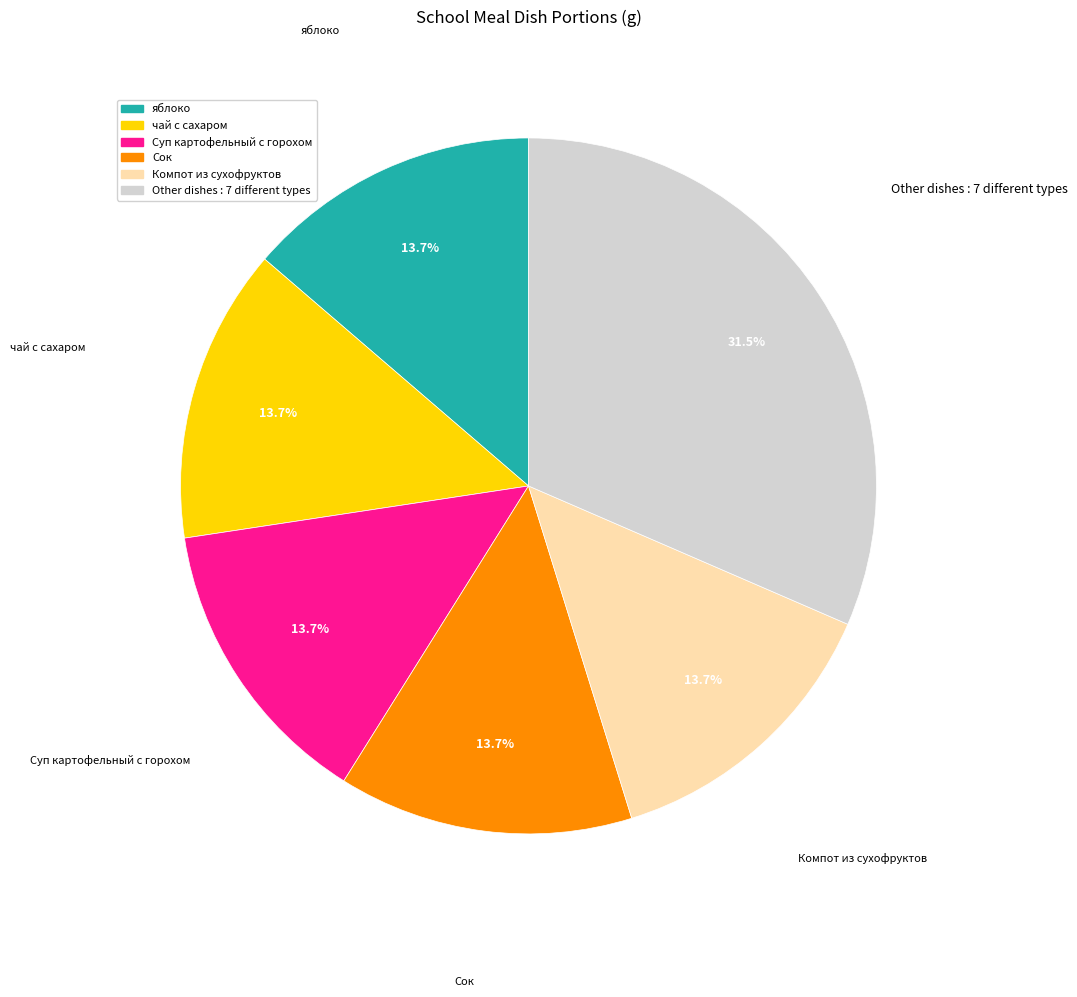

The яблоко slice represents 14% of the pie. True or false?

True